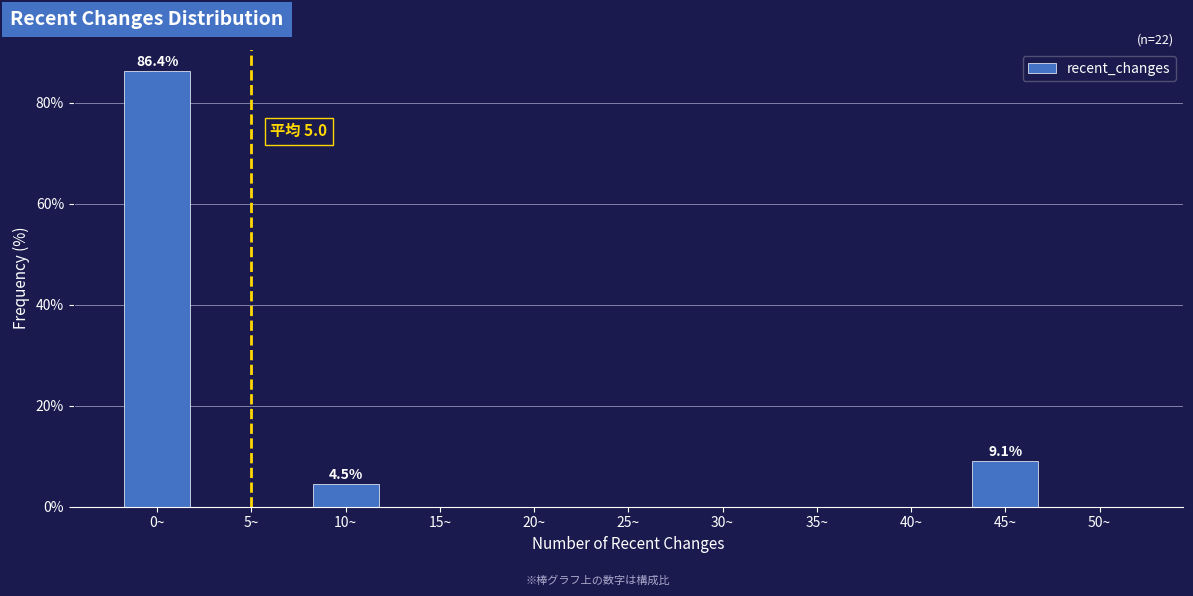

Reading left to right, list all the values displayed in this chart.

0~=86.4	5~=0.0	10~=4.5	15~=0.0	20~=0.0	25~=0.0	30~=0.0	35~=0.0	40~=0.0	45~=9.1	50~=0.0